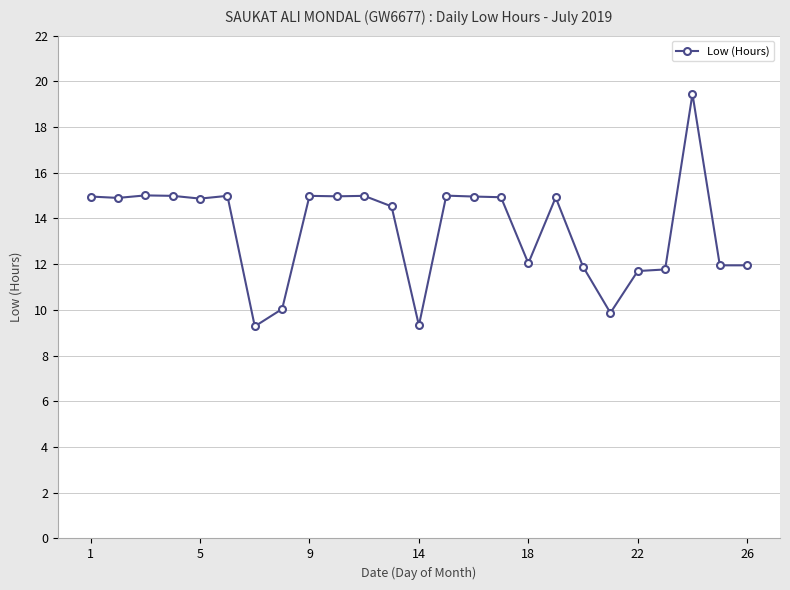

What is the average value?

13.5